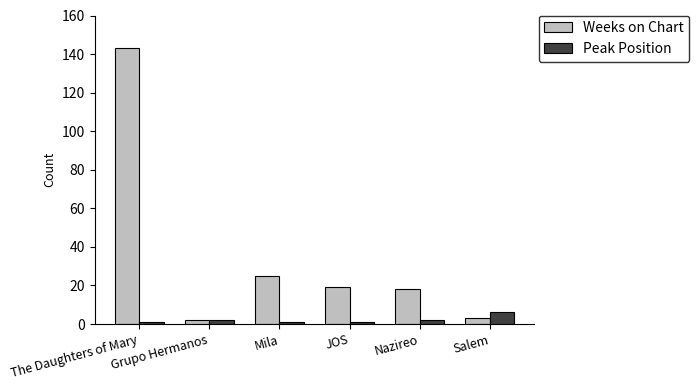

Reading left to right, what are all the values shown in this chart?

Weeks on Chart: 143	2	25	19	18	3
Peak Position: 1	2	1	1	2	6